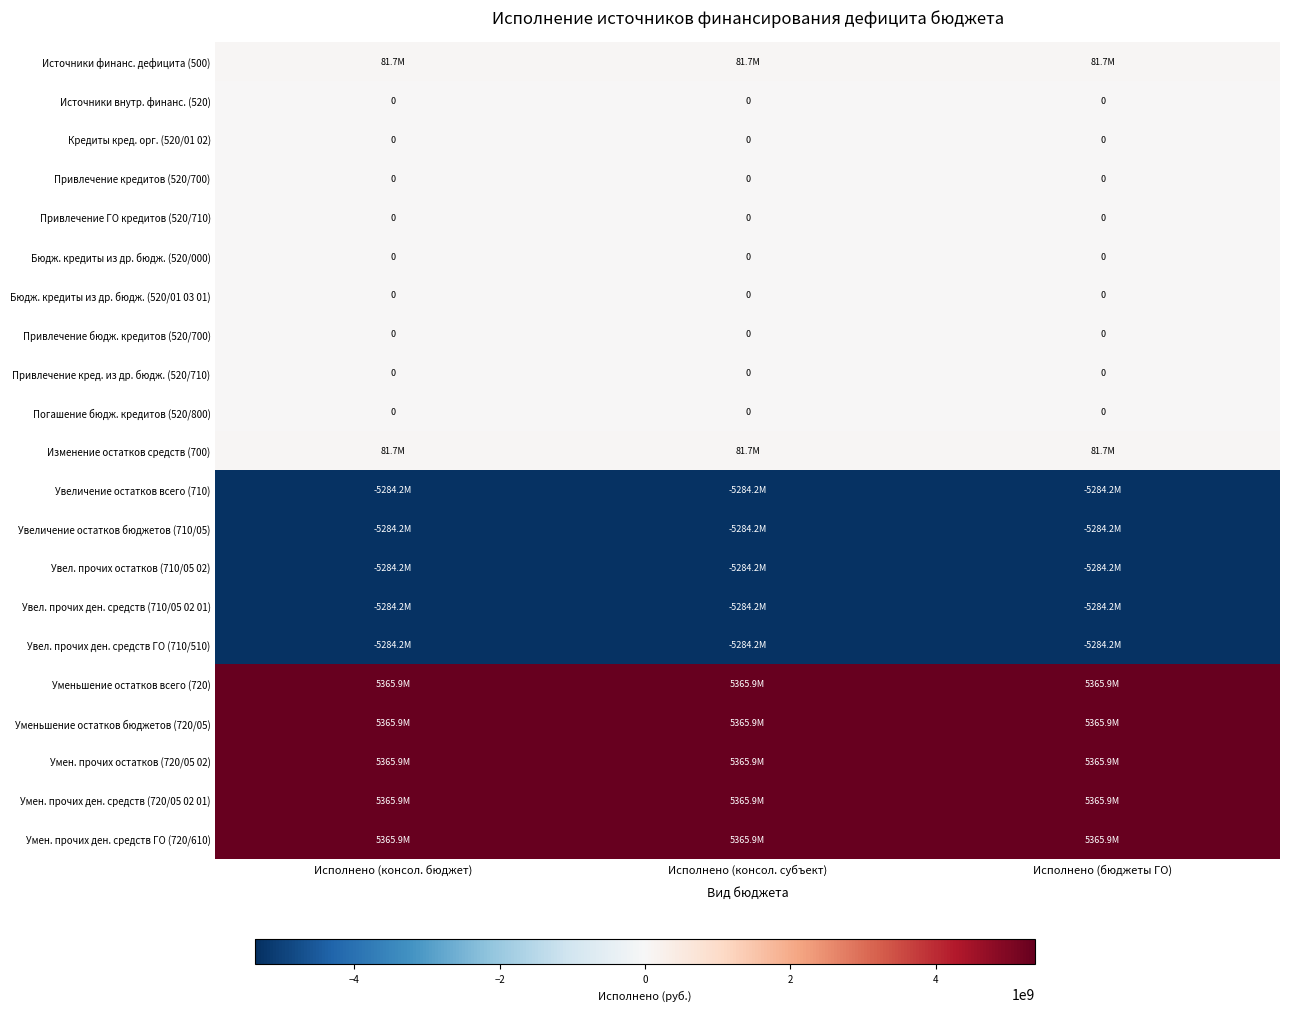

What is the difference between the highest and lowest values at Исполнено (консол. субъект)?

10650027353.1